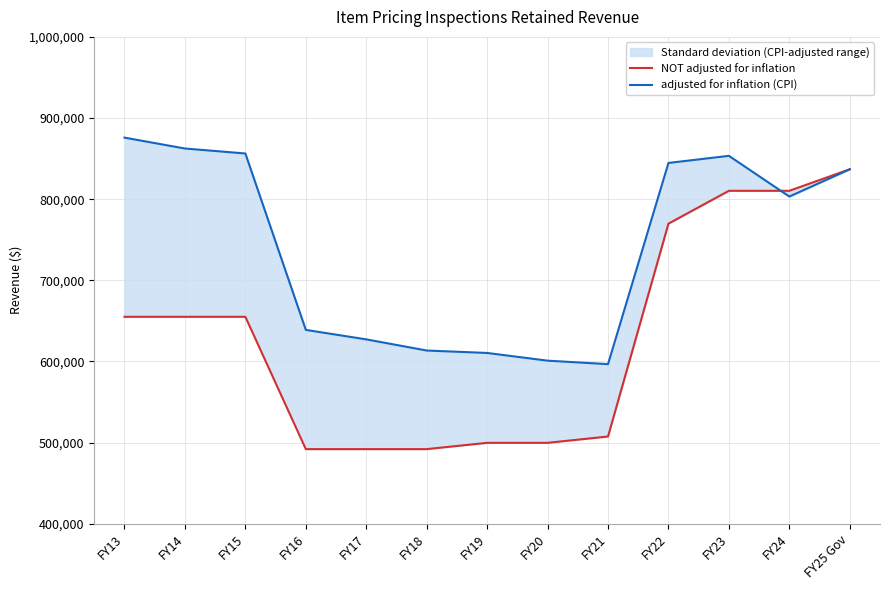

Reading left to right, extract all data points from this chart.

NOT adjusted for inflation: FY13=655000	FY14=655000	FY15=655000	FY16=491923	FY17=491923	FY18=491923	FY19=499667	FY20=499667	FY21=507468	FY22=769824	FY23=810293	FY24=810293	FY25 Gov=836834
adjusted for inflation (CPI): FY13=875831	FY14=862412	FY15=856285	FY16=638849	FY17=627181	FY18=613430	FY19=610431	FY20=600934	FY21=596658	FY22=844620	FY23=853392	FY24=803193	FY25 Gov=836834